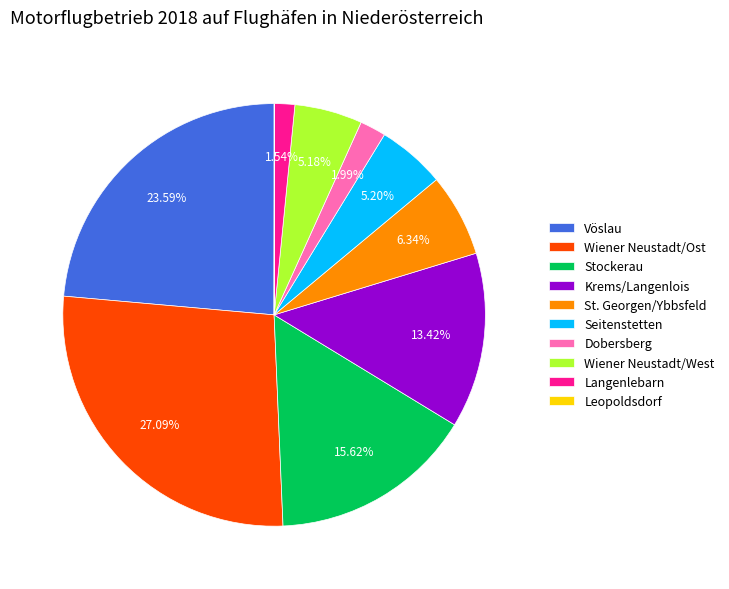

Is the sum of Dobersberg and Wiener Neustadt/Ost greater than half?

No